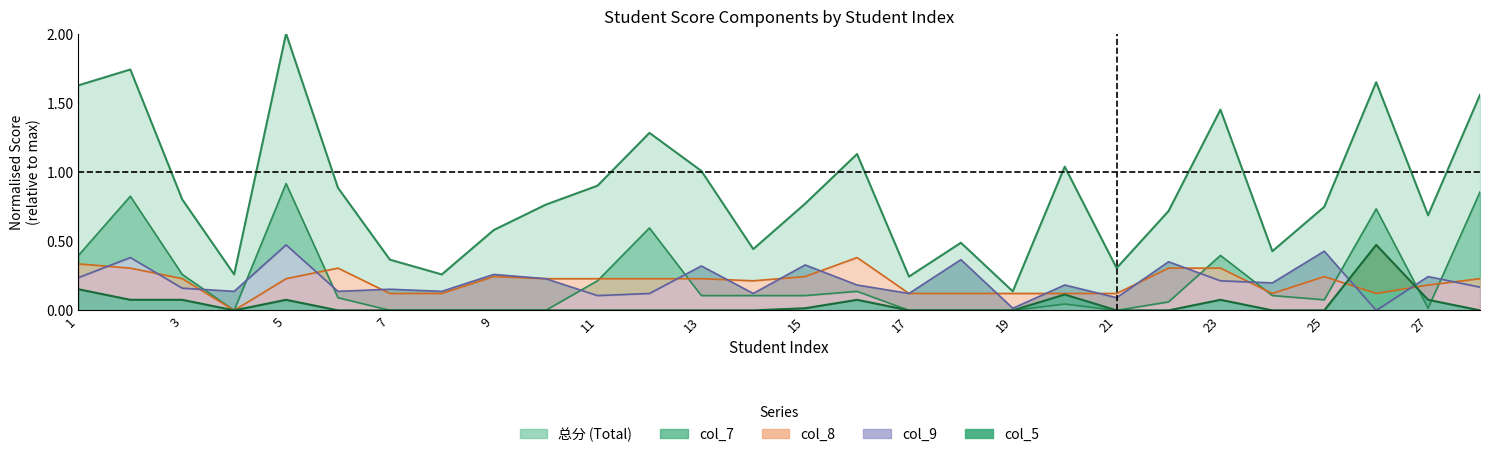

True or false: 总分 has more than 1 points higher than both neighbors.

True